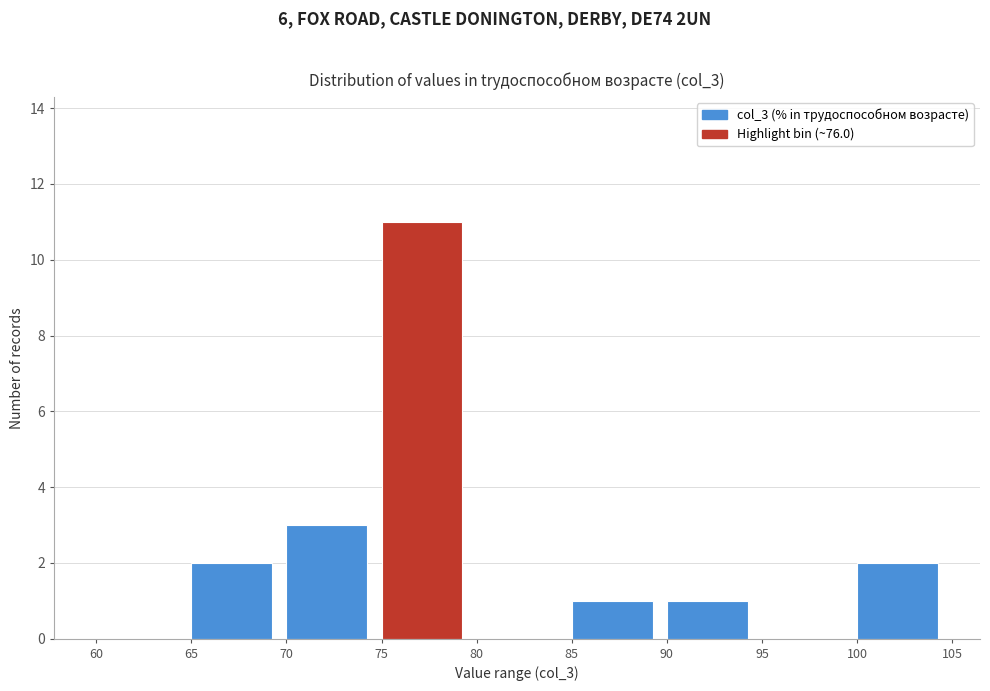

Reading left to right, transcribe this chart: for each bar, give the range it covers on the x-axis and its height. The values are not printed on the chart, so give them approximately, as read against the axis.

60 to 65: 0
65 to 70: 2
70 to 75: 3
75 to 80: 11
80 to 85: 0
85 to 90: 1
90 to 95: 1
95 to 100: 0
100 to 105: 2